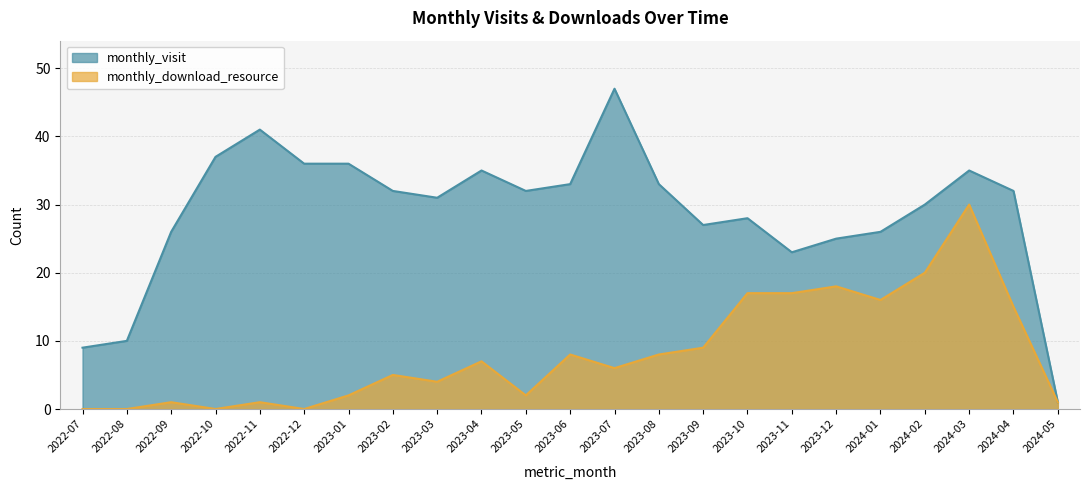

What are all the series names shown in the legend?

monthly_visit, monthly_download_resource